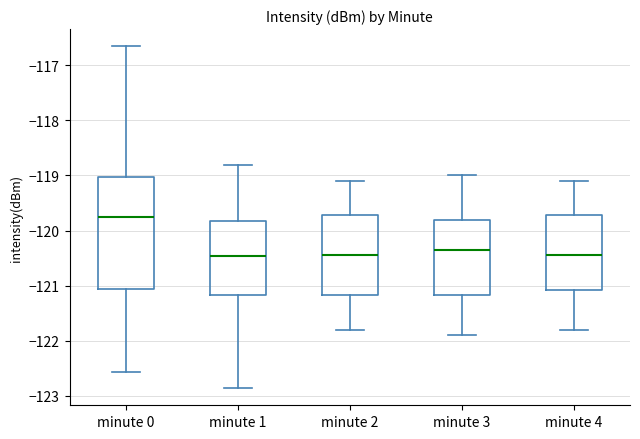

Which box is the tallest, from its lower edge to its upper edge?

minute 0